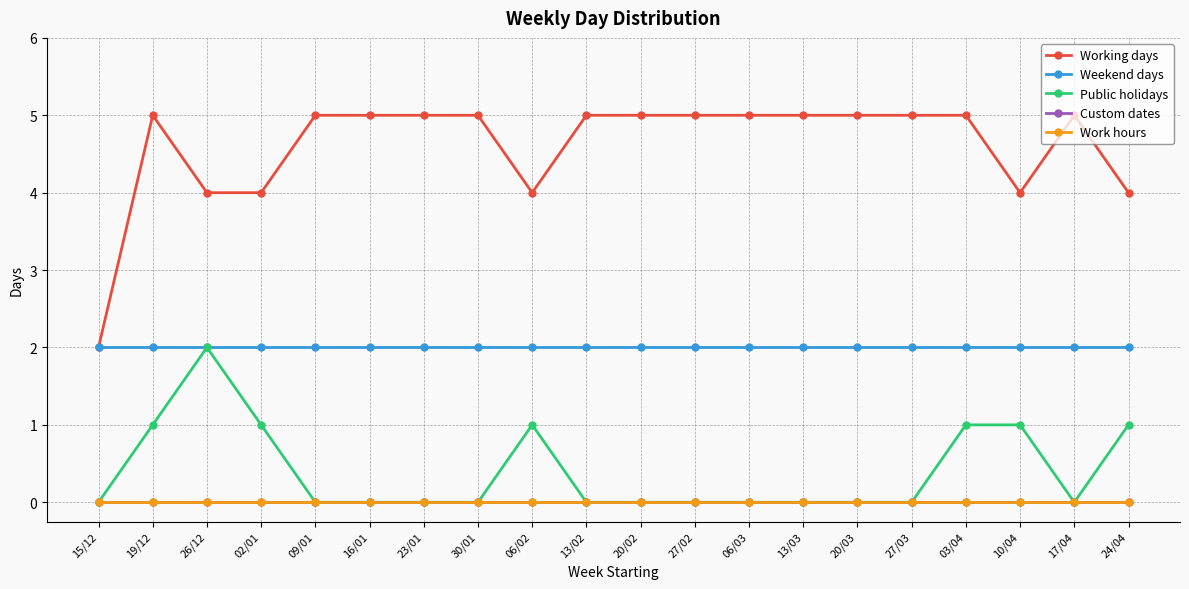

Between 09/01 and 06/03, which is larger?

09/01